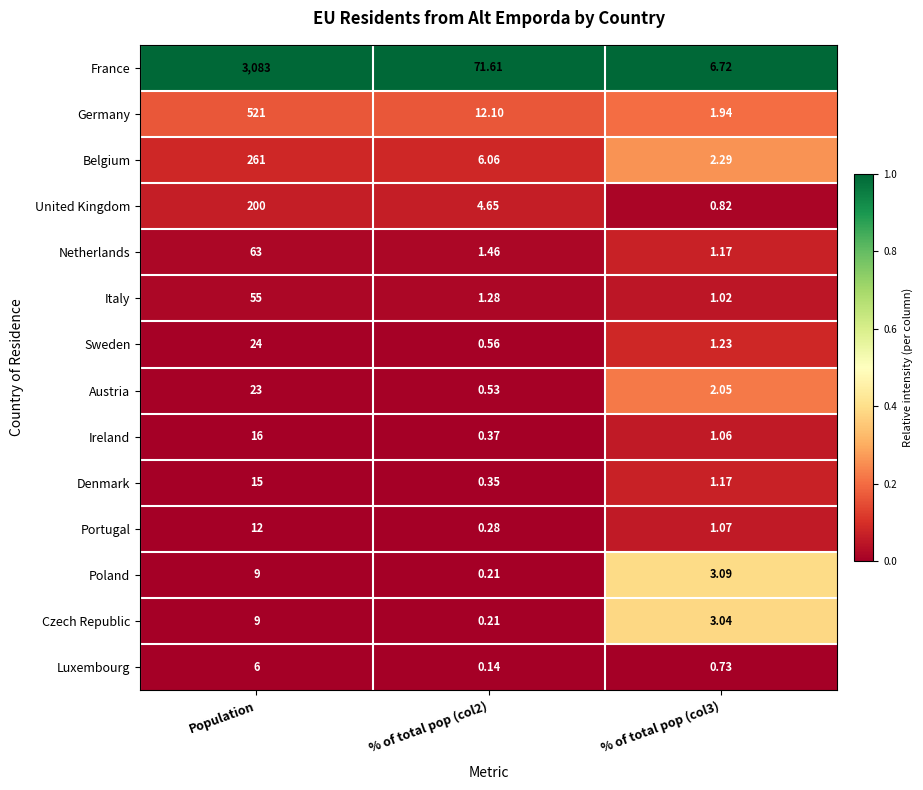

What is the total value across all series at Population?

4297.0